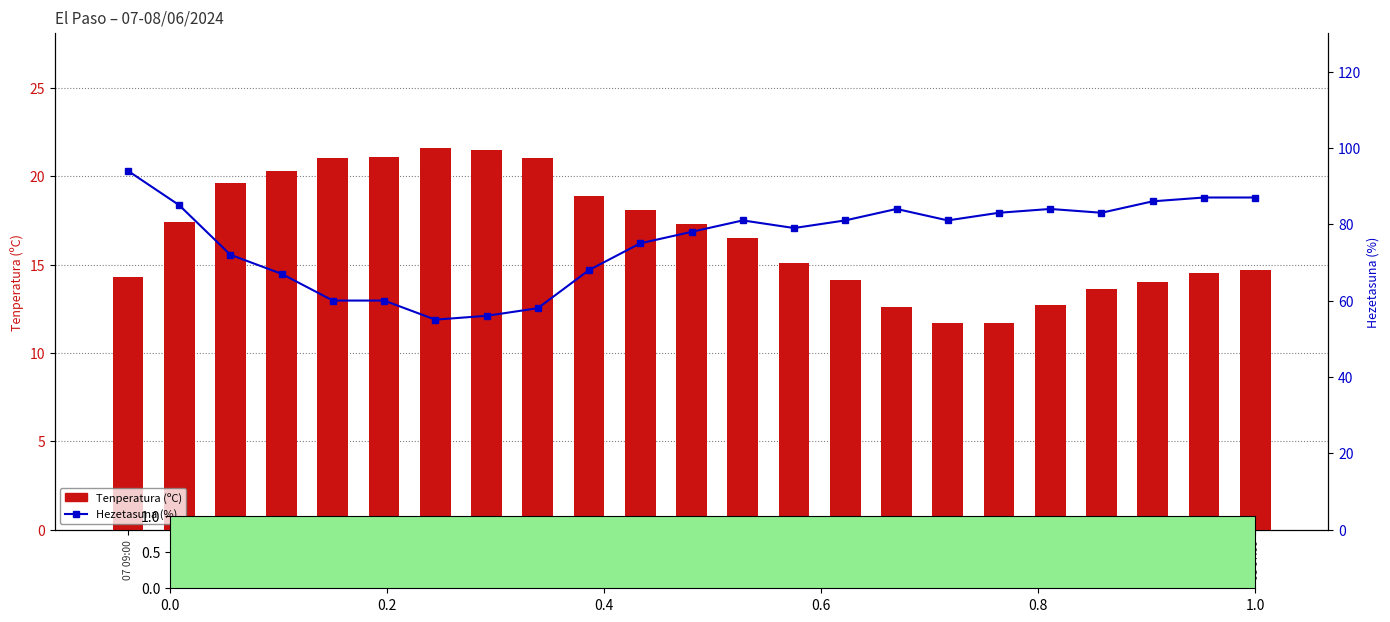

List the labels in order of Hezetasuna (%) value, smallest first.

07 15:00, 07 16:00, 07 17:00, 07 13:00, 07 14:00, 07 12:00, 07 18:00, 07 11:00, 07 19:00, 07 20:00, 07 22:00, 07 21:00, 07 23:00, 08 01:00, 08 02:00, 08 04:00, 08 00:00, 08 03:00, 07 10:00, 08 05:00, 08 06:00, 08 07:00, 07 09:00